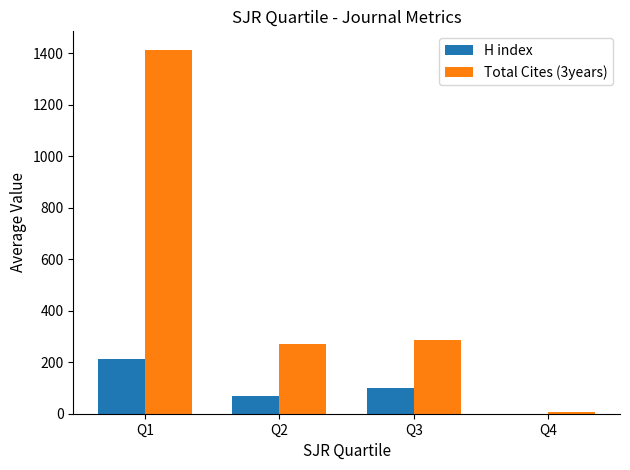

Which series changed the most between Q1 and Q3?

Total Cites (3years)